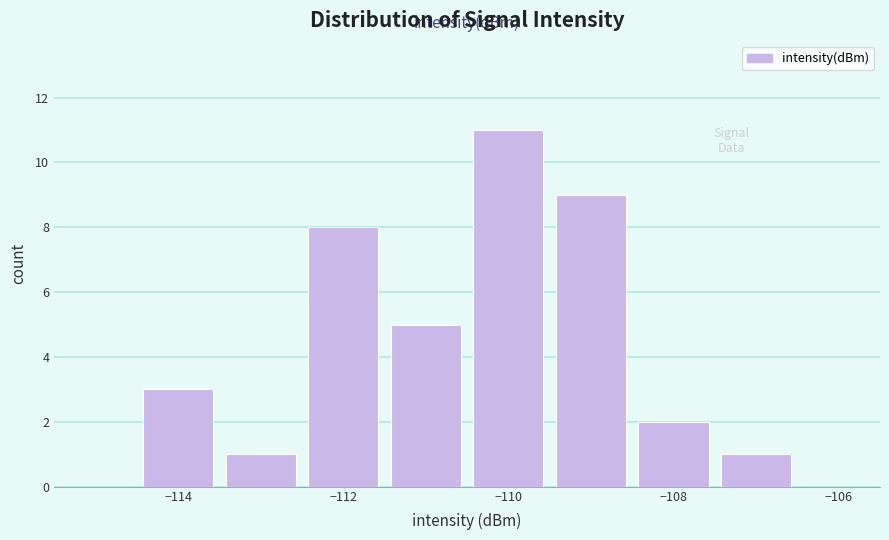

Reading left to right, list every bar in this chart as the range it spans on the x-axis followed by its height. Neither the bar edges nor the heights are printed on the chart, so give them approximately, as read against the axes.

-115.5 to -114.5: 0
-114.5 to -113.5: 3
-113.5 to -112.5: 1
-112.5 to -111.5: 8
-111.5 to -110.5: 5
-110.5 to -109.5: 11
-109.5 to -108.5: 9
-108.5 to -107.5: 2
-107.5 to -106.5: 1
-106.5 to -105.5: 0